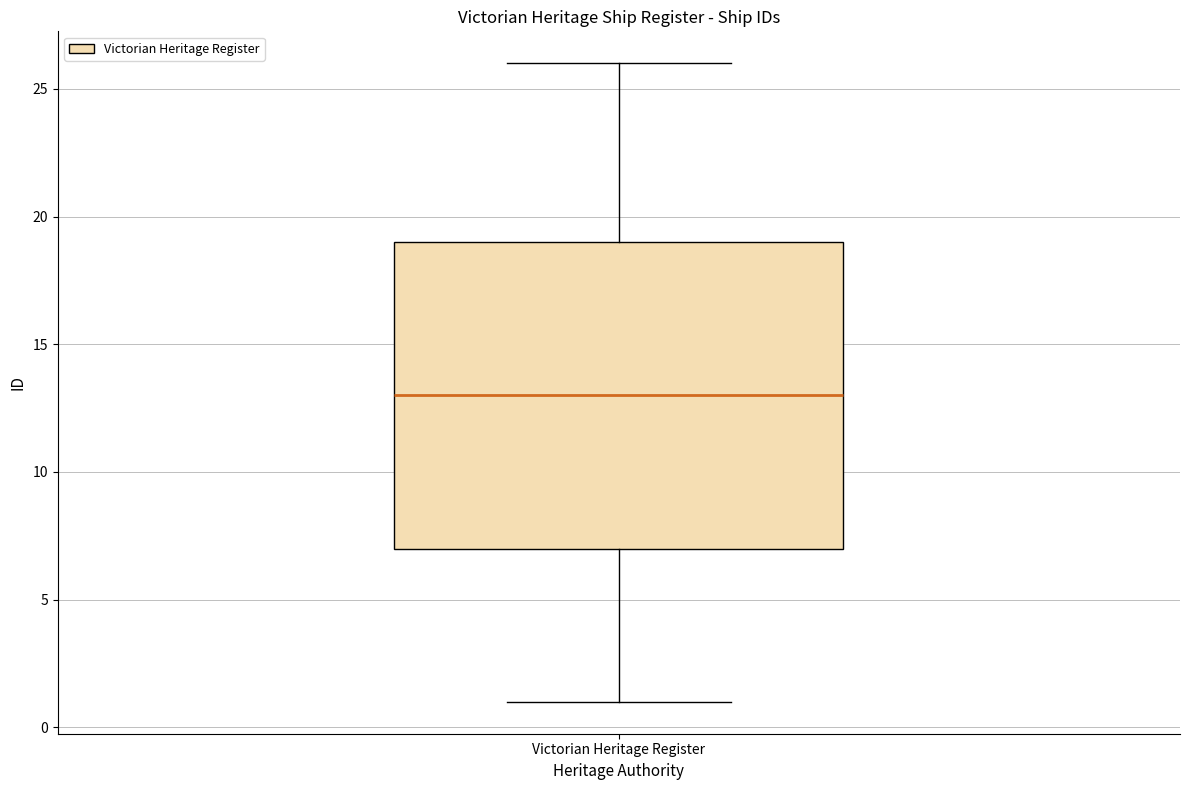

Where does the upper whisker of the box for Victorian Heritage Register end on the y-axis? The values are not printed on the chart, so give them approximately, as read against the axis.

26